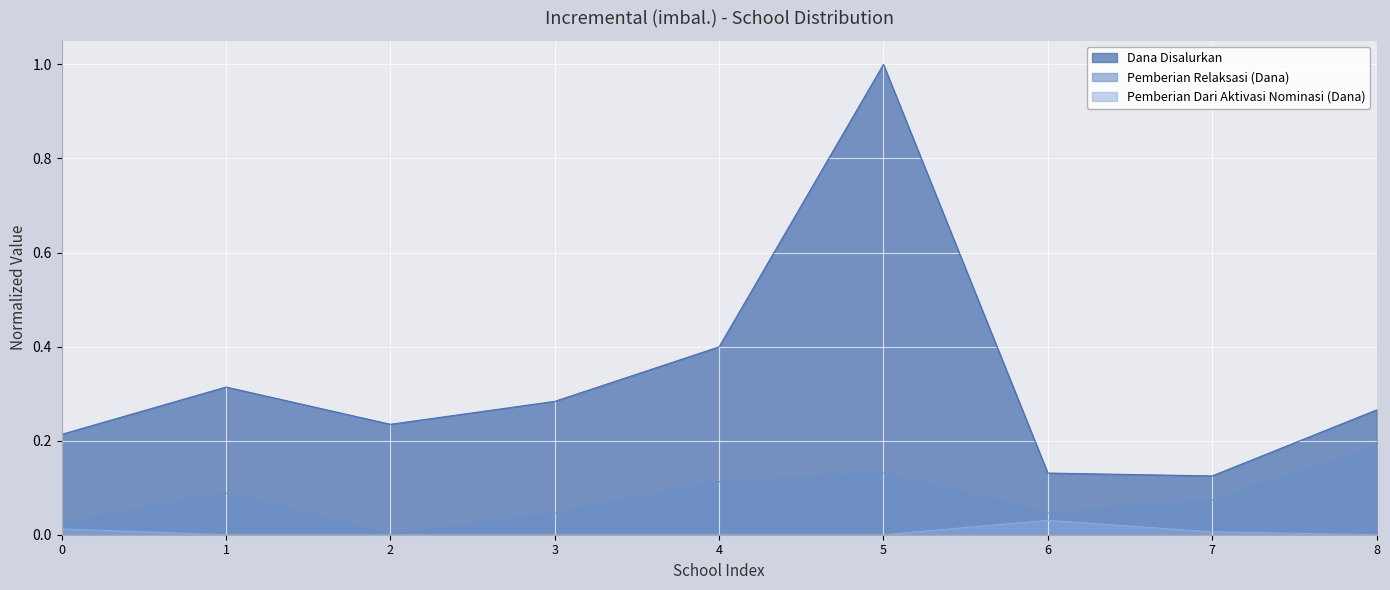

How many lines are shown in the chart?

3